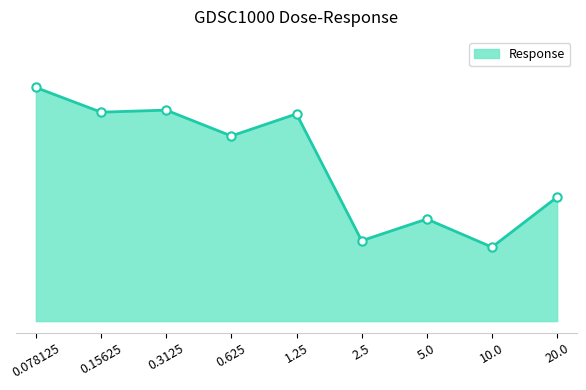

Is this an area chart (filled region under the line)?

Yes